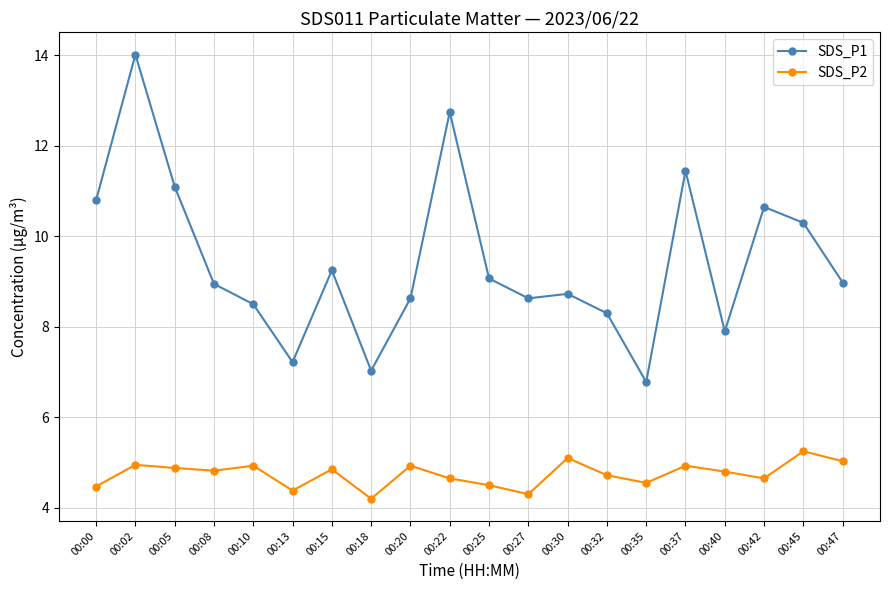

What is the average value of the SDS_P2 series?

4.7